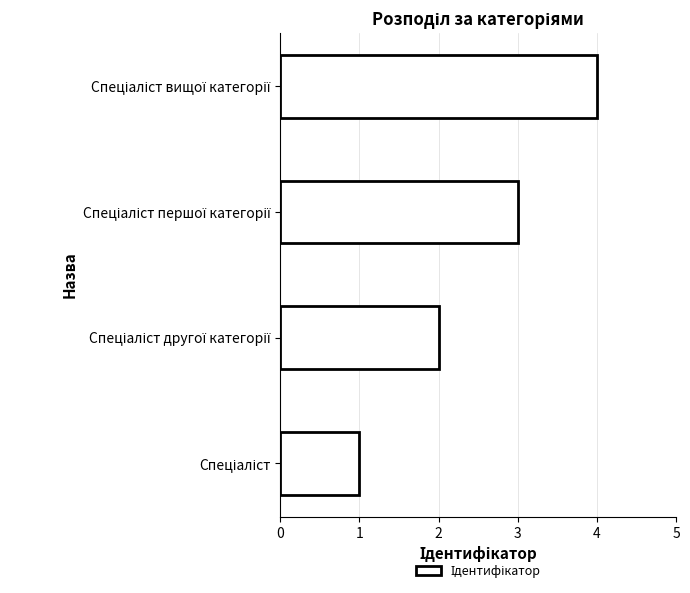

What is the difference between the maximum and minimum values?

3